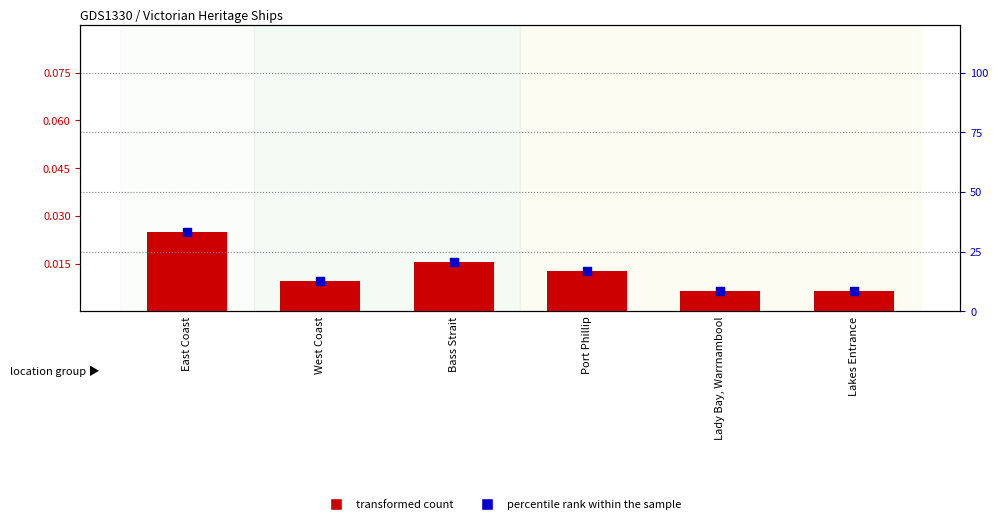

Which series contains the lowest Y value?

transformed count